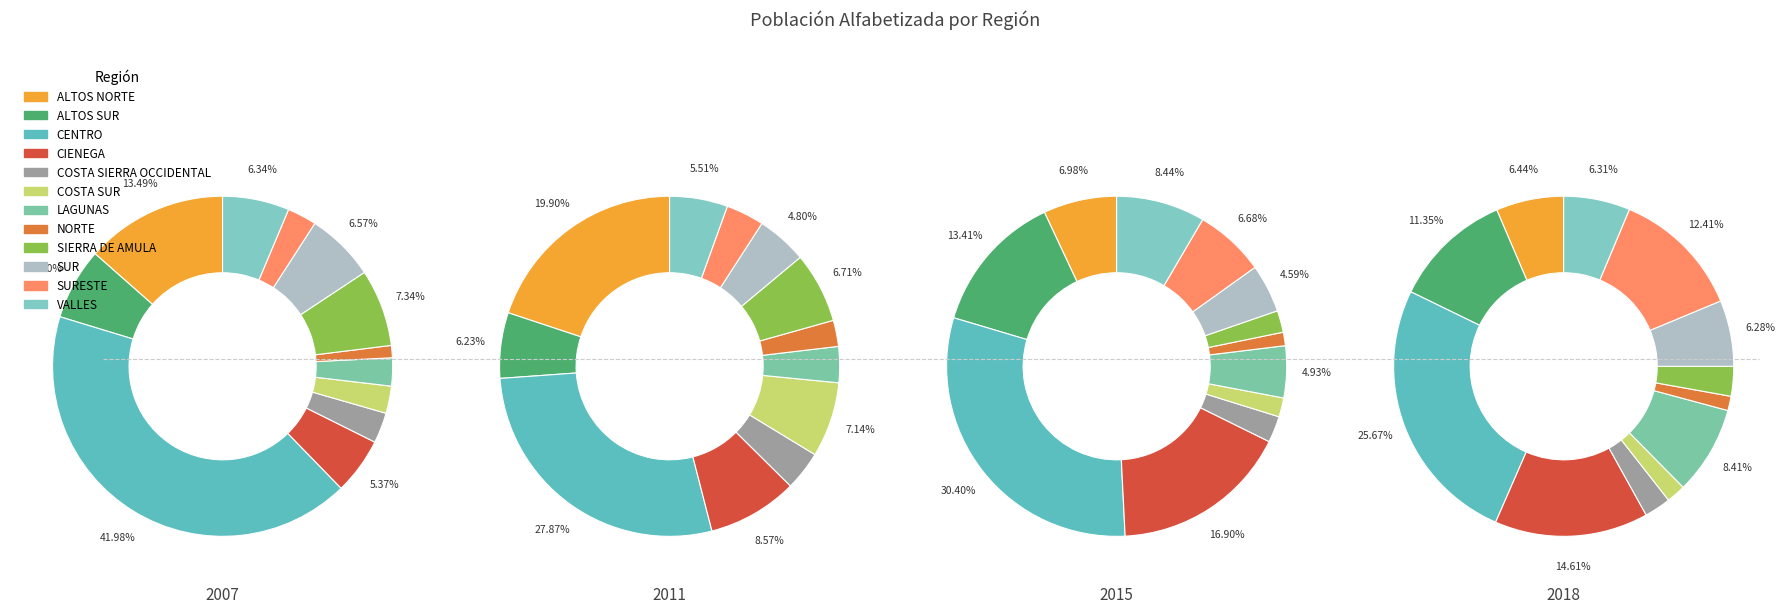

Combined, what portion of the pie is NORTE and CENTRO?

43.1%